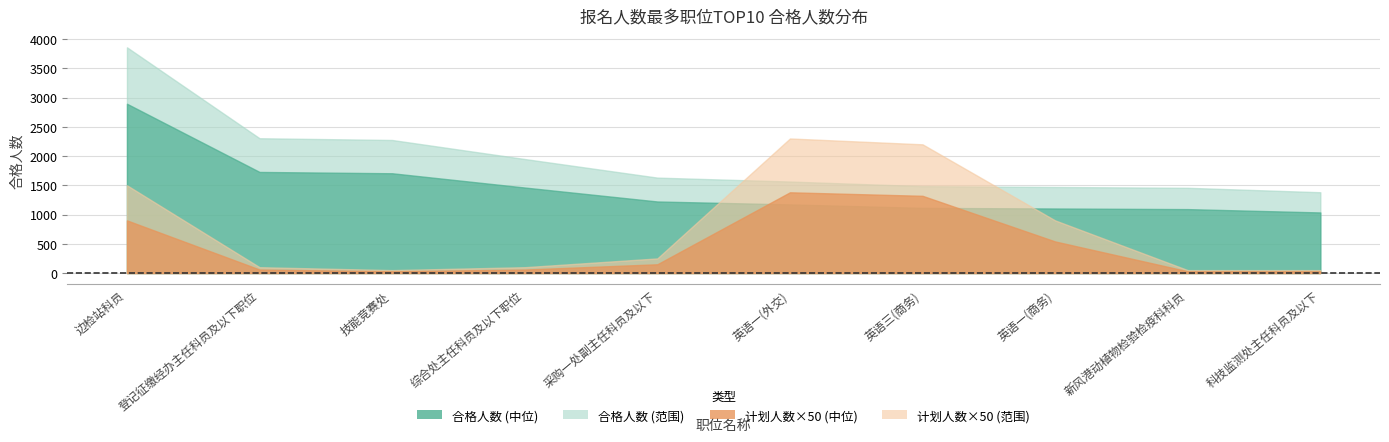

What are all the series names shown in the legend?

合格人数, 计划人数